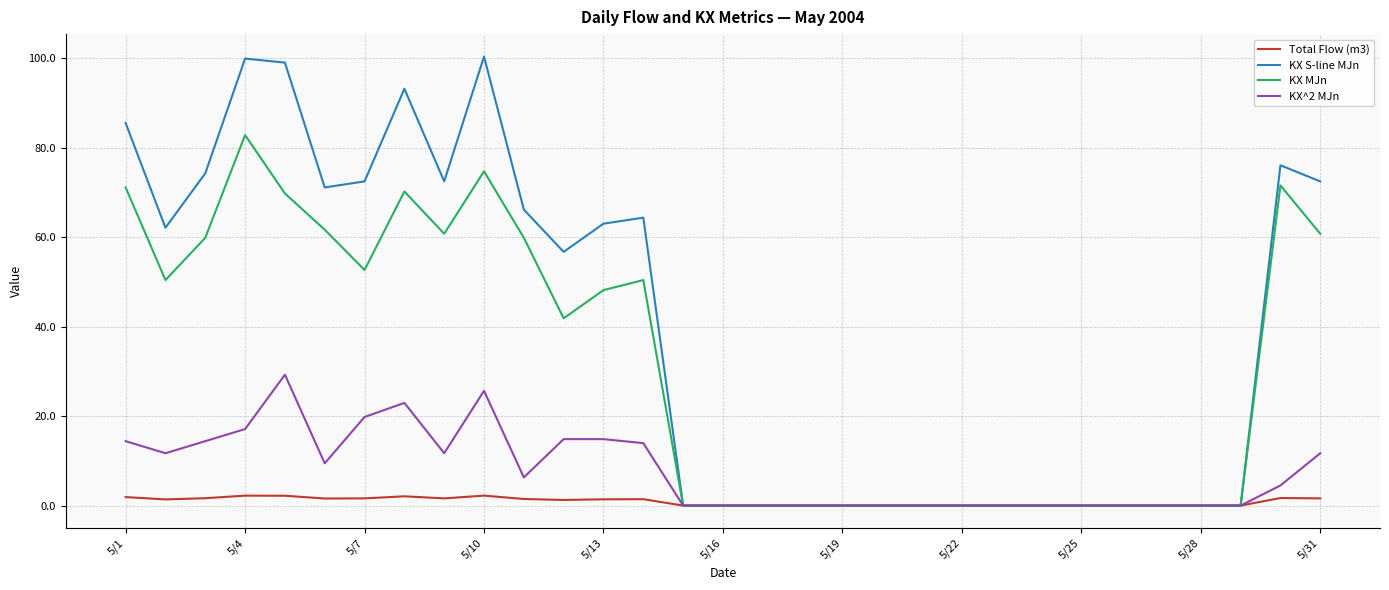

List the series in order of their overall mean, highest first.

KX S-line MJn, KX MJn, KX^2 MJn, Total Flow (m3)